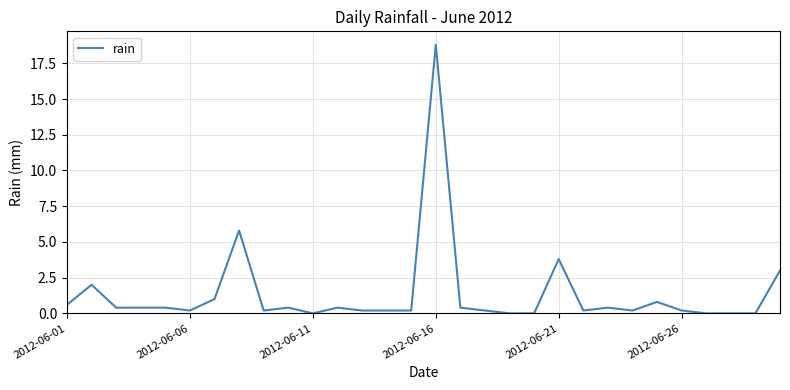

What is the maximum value shown in the chart?

18.8